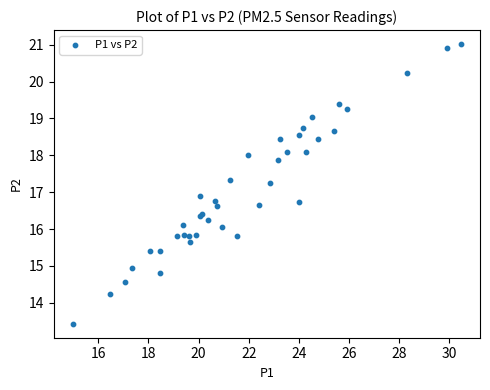

What Y value in the scatter plot is closest to 17?

16.9